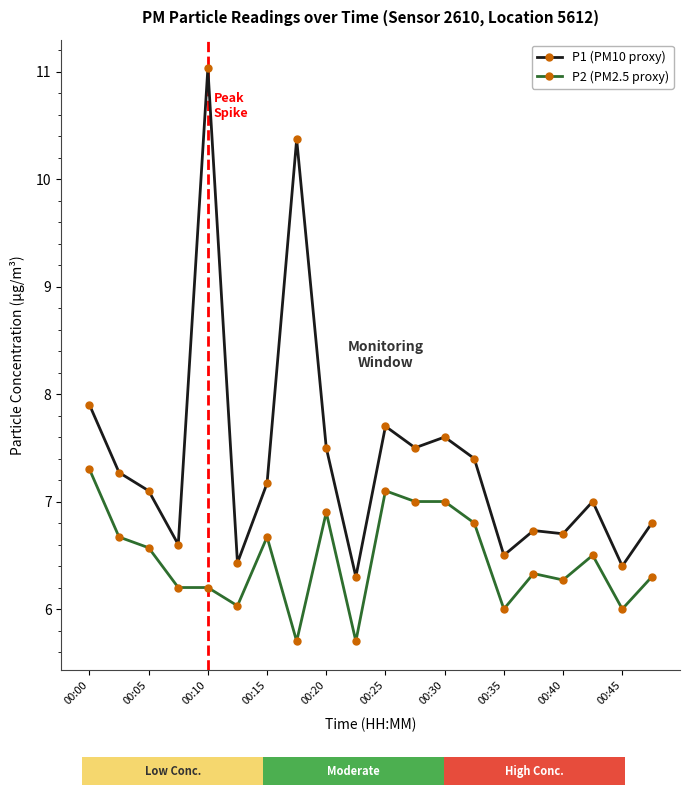

How many bars are there in total?

40